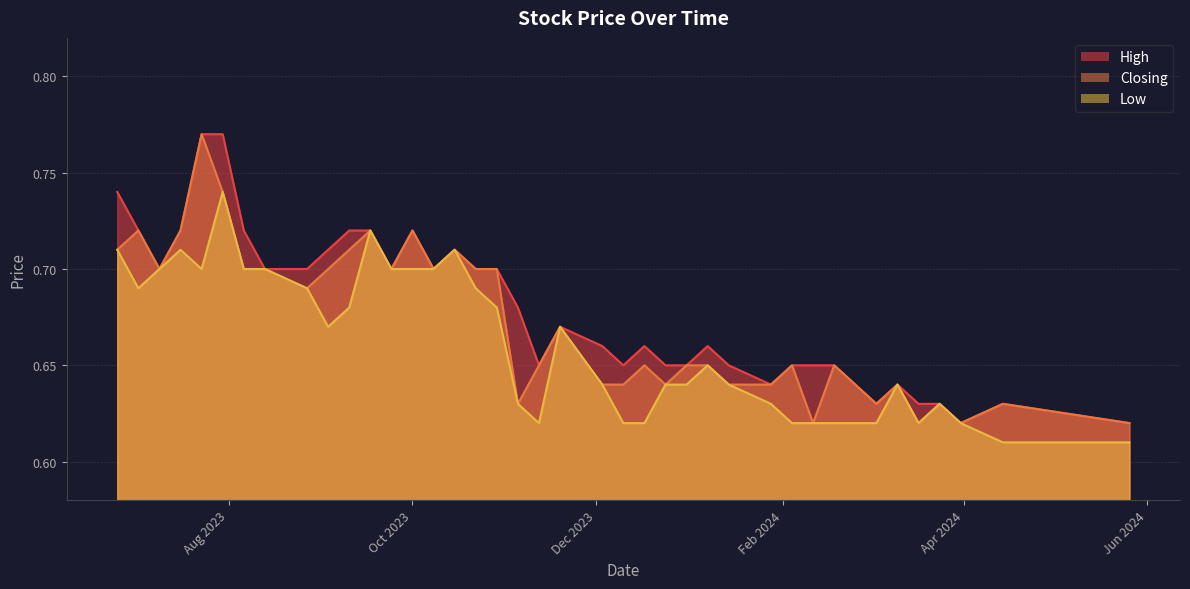

True or false: Closing and Low intersect in this chart.

False